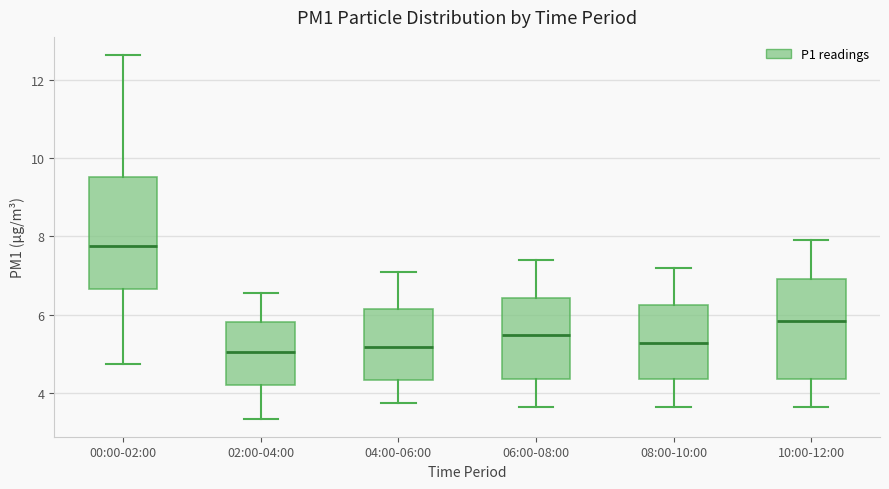

Reading left to right, transcribe this box plot: for each box, give where its median line is, the range the box spans, and where its two whiskers end, as read against the y-axis. The values are not printed on the chart, so give them approximately, as read against the axis.

00:00-02:00: median 7.8, box 6.6 to 9.6, whiskers 4.8 to 12.6
02:00-04:00: median 5.0, box 4.2 to 5.8, whiskers 3.4 to 6.6
04:00-06:00: median 5.2, box 4.4 to 6.2, whiskers 3.8 to 7.2
06:00-08:00: median 5.4, box 4.4 to 6.4, whiskers 3.6 to 7.4
08:00-10:00: median 5.2, box 4.4 to 6.2, whiskers 3.6 to 7.2
10:00-12:00: median 5.8, box 4.4 to 7.0, whiskers 3.6 to 8.0